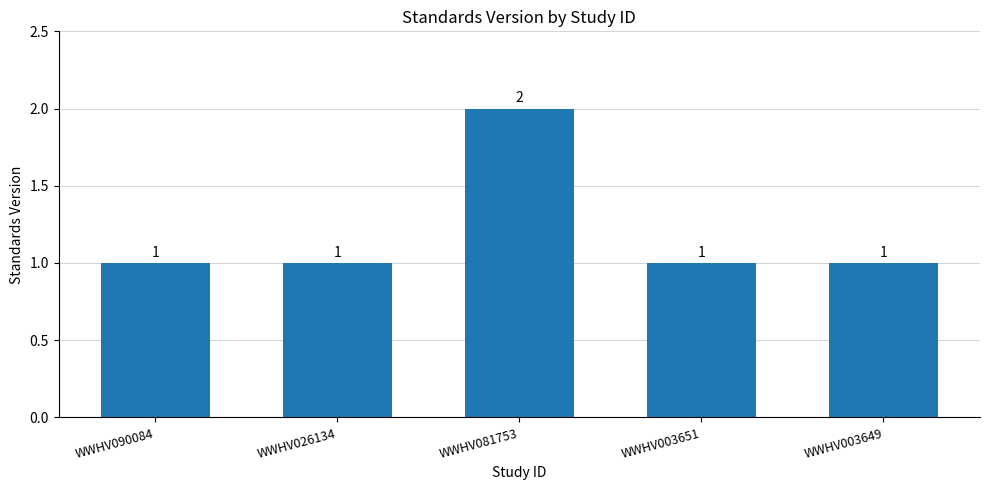

What is the change in value from WWHV081753 to WWHV003649?

-1